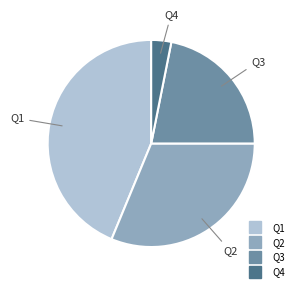

How many segments does this pie chart have?

4